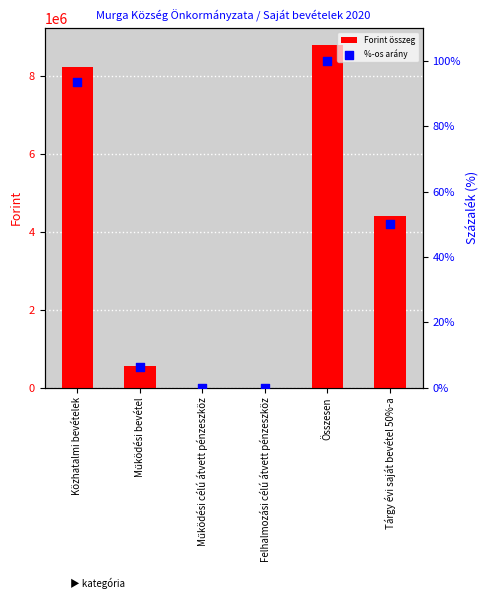

Which series reaches the minimum Y coordinate?

Forint összeg